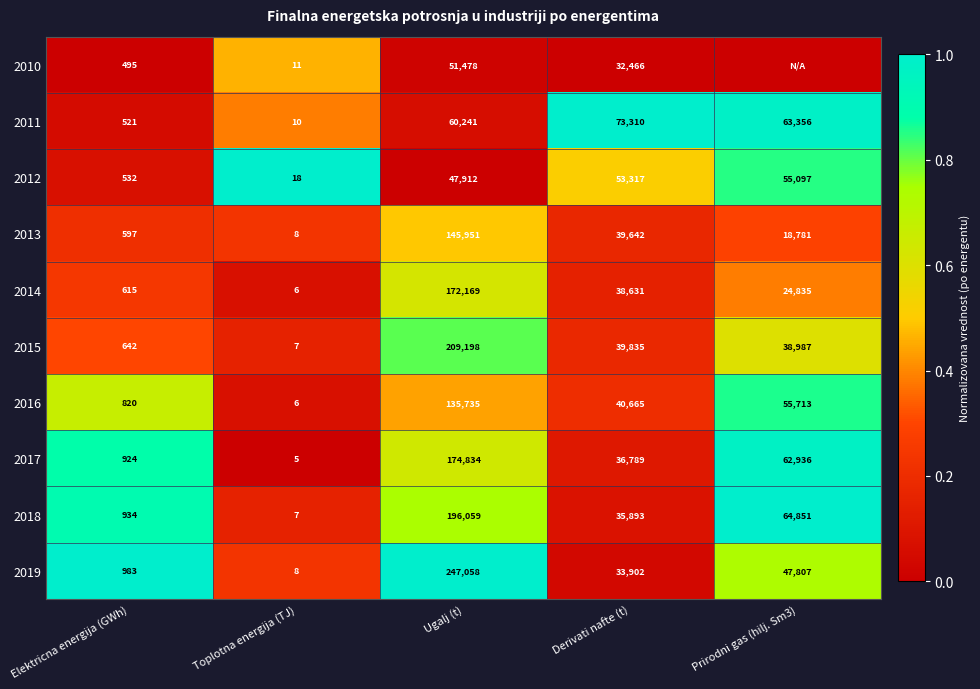

Between Elektricna energija (GWh) and Derivati nafte (t), which series saw the biggest shift?

2011